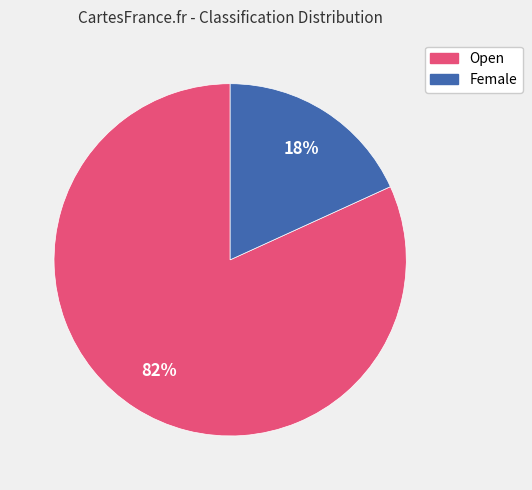

Rank the categories by value from highest to lowest.

Open, Female